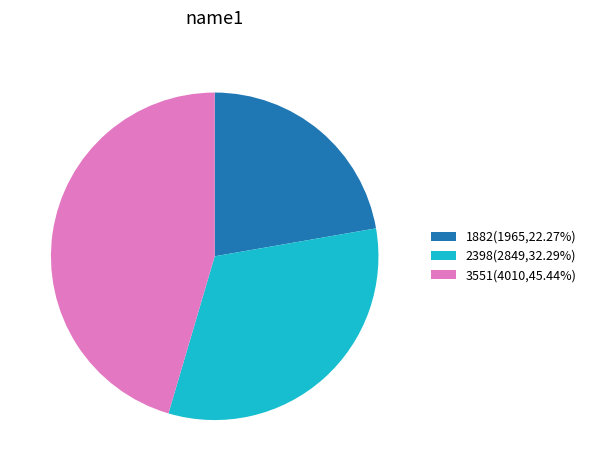

Is the sum of 1882(1965,22.27%) and 2398(2849,32.29%) greater than half?

Yes